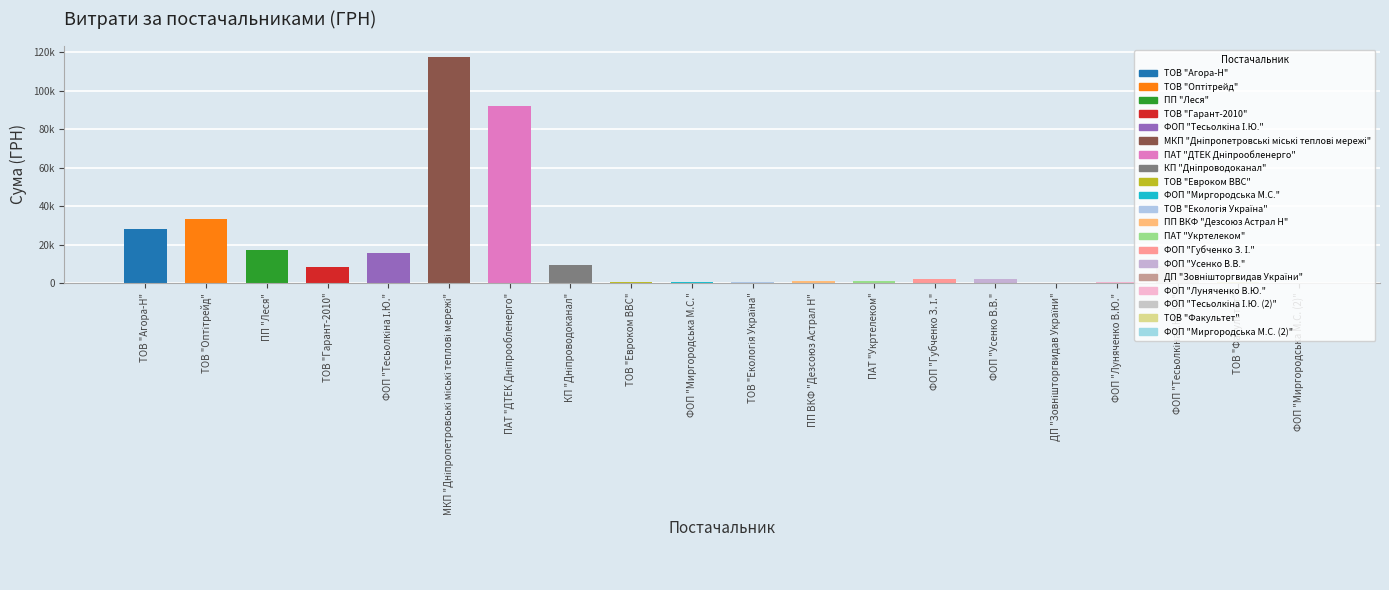

What is the sum of all values?

339124.3